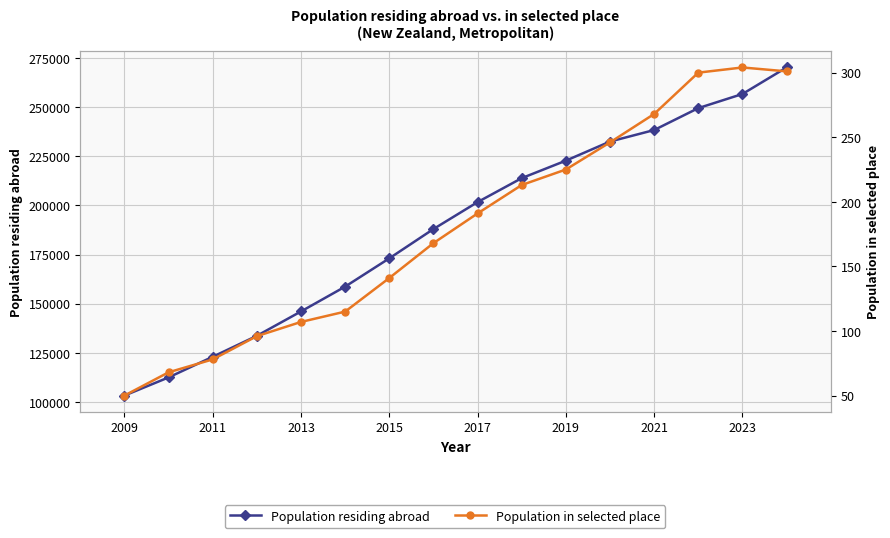

Between 2011 and 2017, which series saw the biggest shift?

Population residing abroad